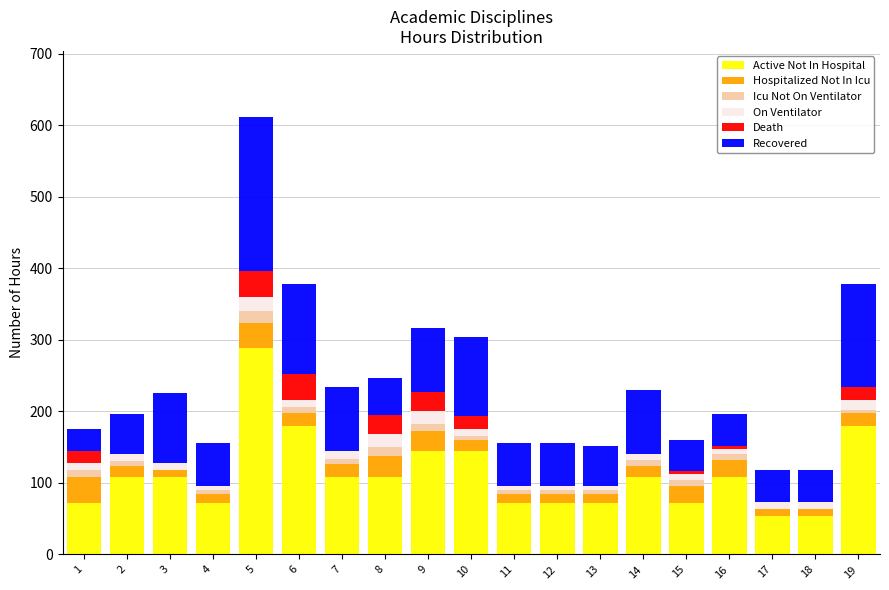

What is the highest value of the Active Not In Hospital series?

288